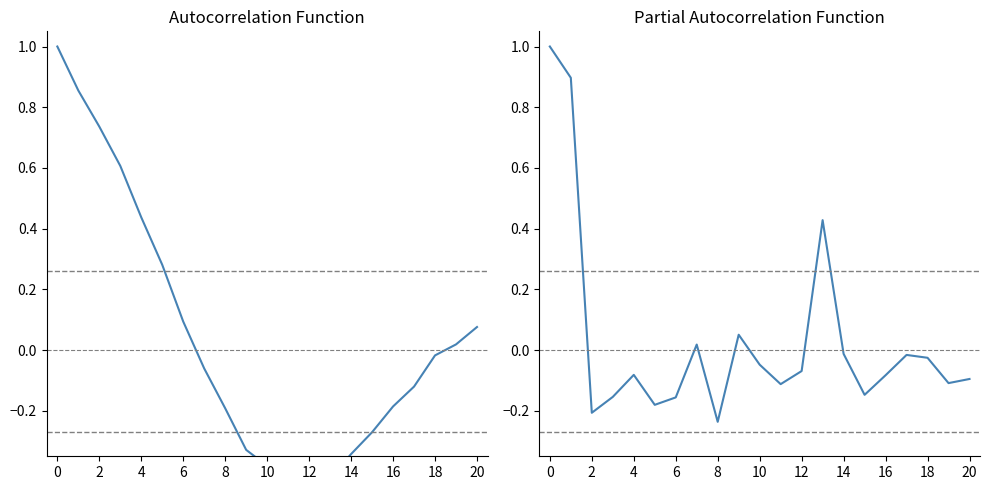

At which category does P1 ACF reach its first local valley?

12